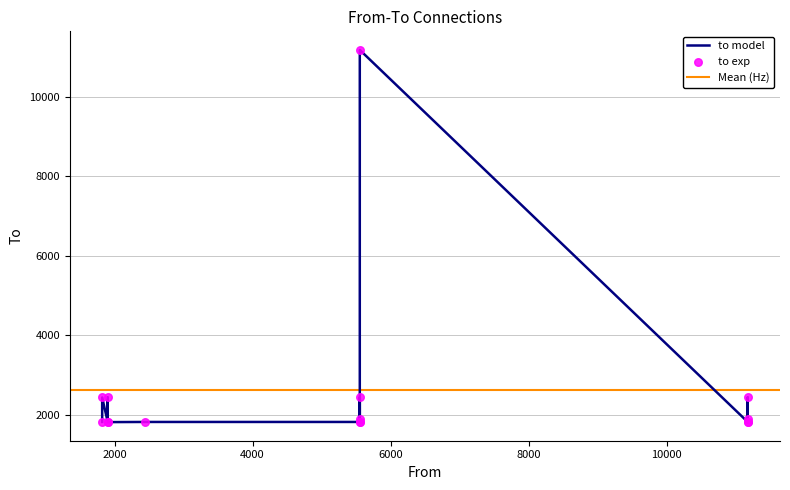

Approximately how many times larger is the value at 5554 compared to 1820?

1.0